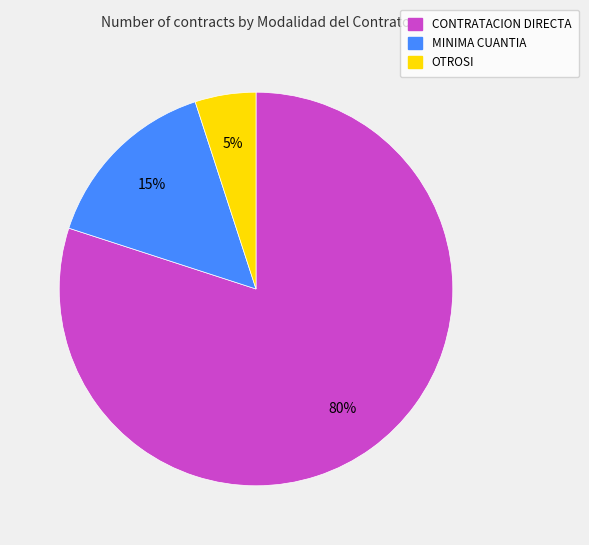

To the nearest percent, what is the combined percentage of OTROSI and CONTRATACION DIRECTA?

85%